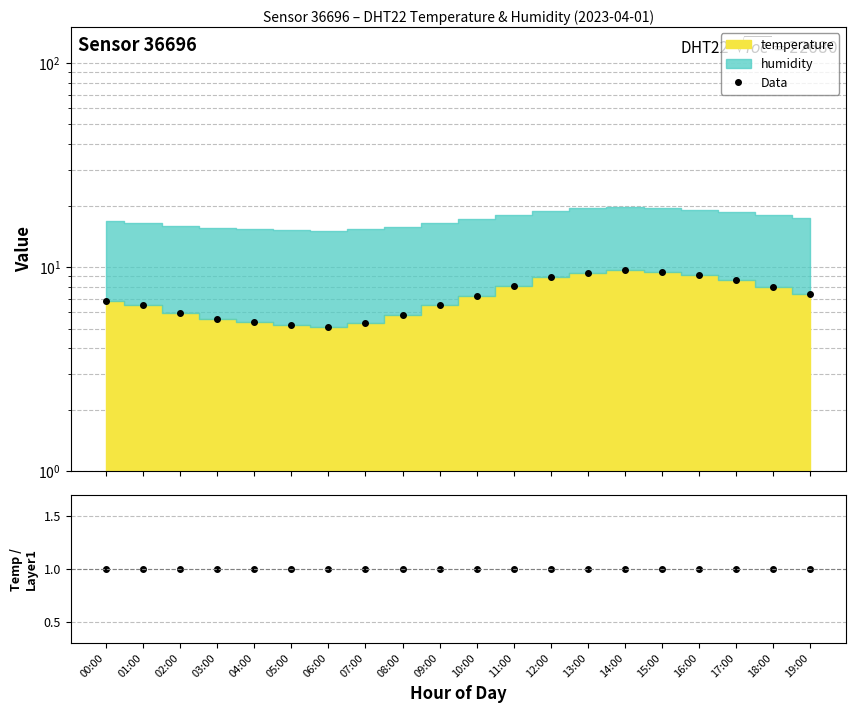

How many interior local peaks (higher than both neighbors) does the data have?

1